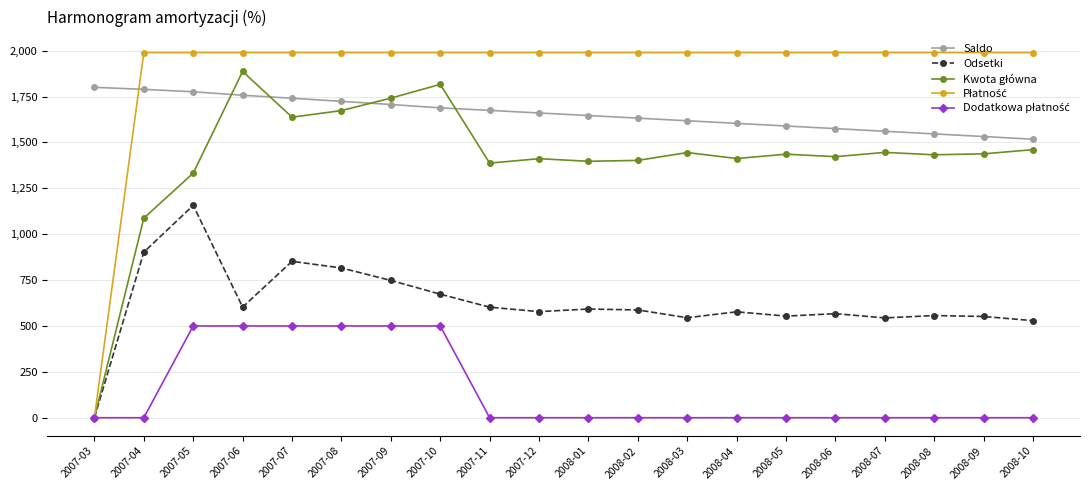

What is the difference between the highest and lowest values at 2008-10?

1989.3